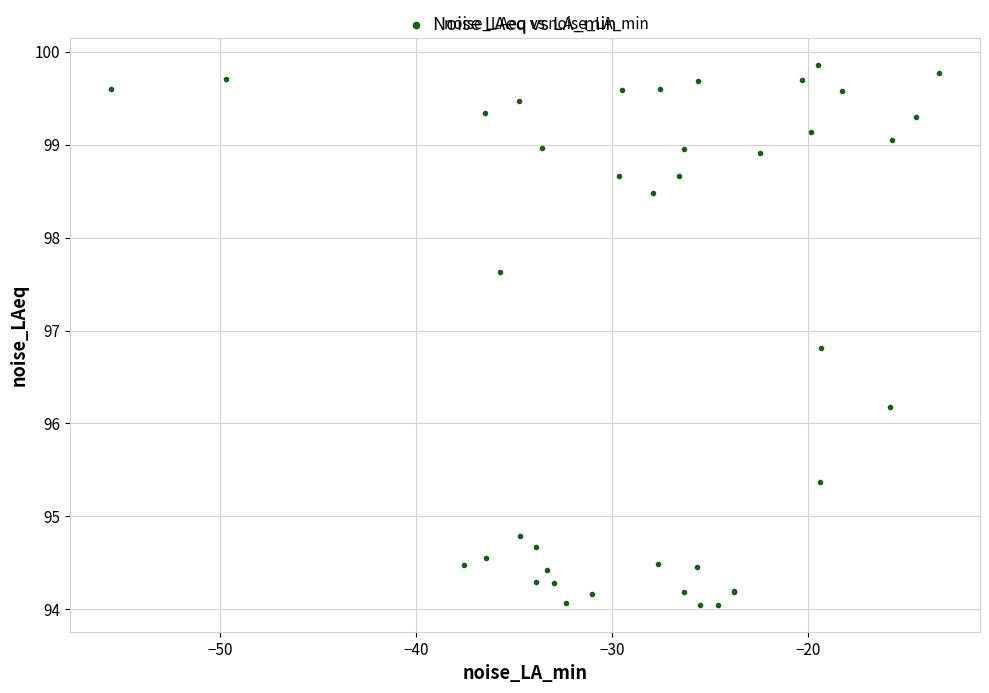

What Y value in the scatter plot is closest to 96?

96.2